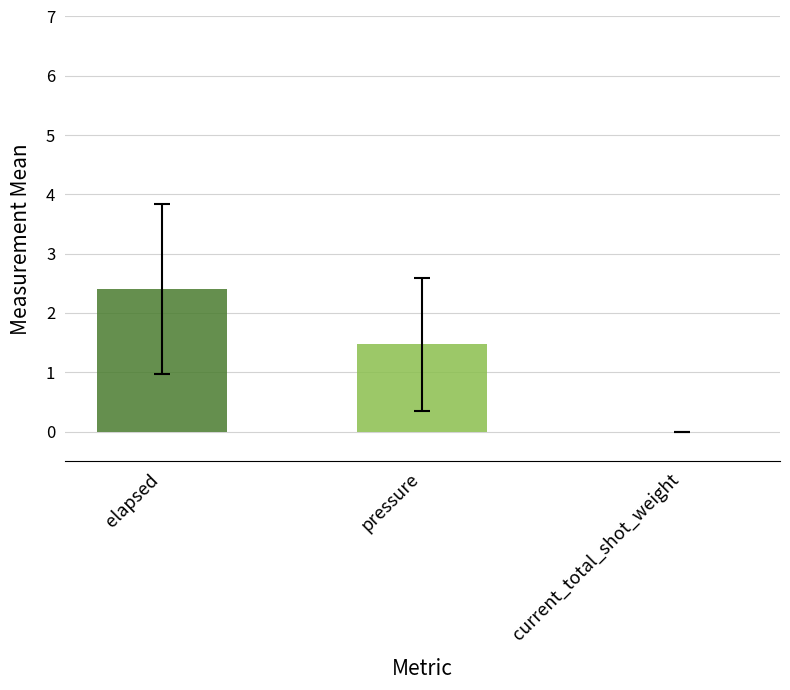

What is the smallest value displayed?

1.5